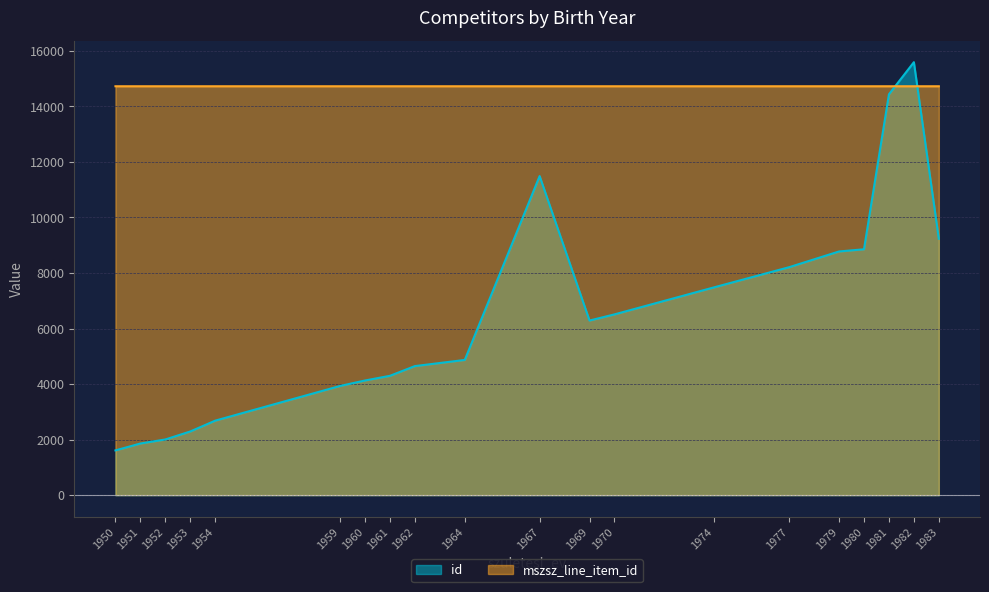

Reading left to right, extract all data points from this chart.

id: 1950=1612.0	1951=1860.0	1952=2006.0	1953=2294.0	1954=2684.0	1959=3932.0	1960=4129.0	1961=4298.0	1962=4648.0	1964=4870.0	1967=11491.0	1969=6289.0	1970=6510.0	1974=7486.0	1977=8210.0	1979=8776.0	1980=8855.0	1981=14435.0	1982=15593.0	1983=9233.0
mszsz_line_item_id: 1950=14725.5	1951=14725.5	1952=14725.4	1953=14725.4	1954=14725.4	1959=14725.5	1960=14725.4	1961=14725.4	1962=14725.5	1964=14725.5	1967=14725.5	1969=14725.5	1970=14725.5	1974=14725.5	1977=14725.5	1979=14725.4	1980=14725.4	1981=14725.4	1982=14725.5	1983=14725.5